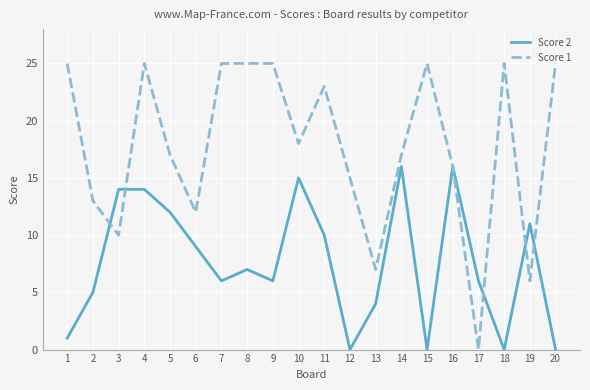

At which label is Score 1 closest to 12?

6